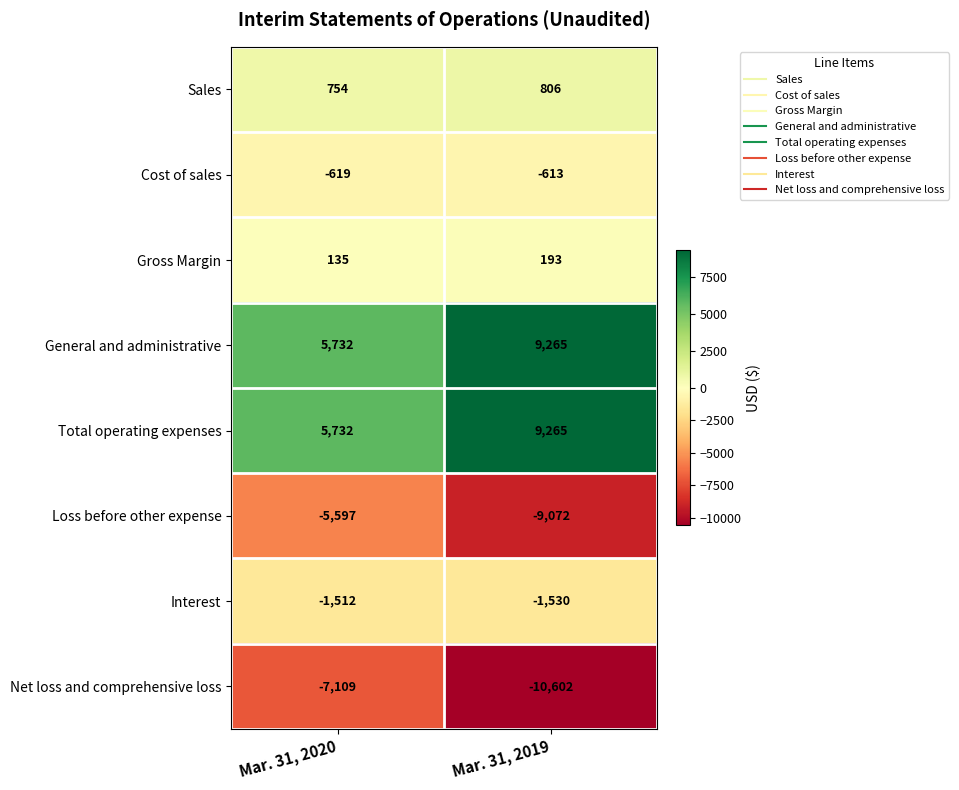

What is the maximum value for Net loss and comprehensive loss?

-7109